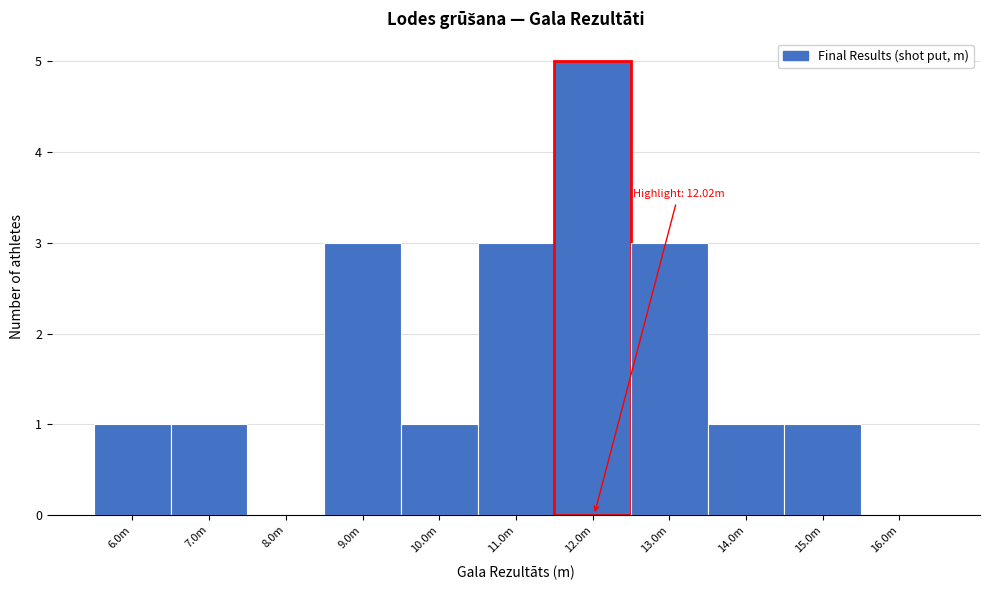

Reading right to left, list all the values displayed in this chart.

16.0m=0	15.0m=1	14.0m=1	13.0m=3	12.0m=5	11.0m=3	10.0m=1	9.0m=3	8.0m=0	7.0m=1	6.0m=1